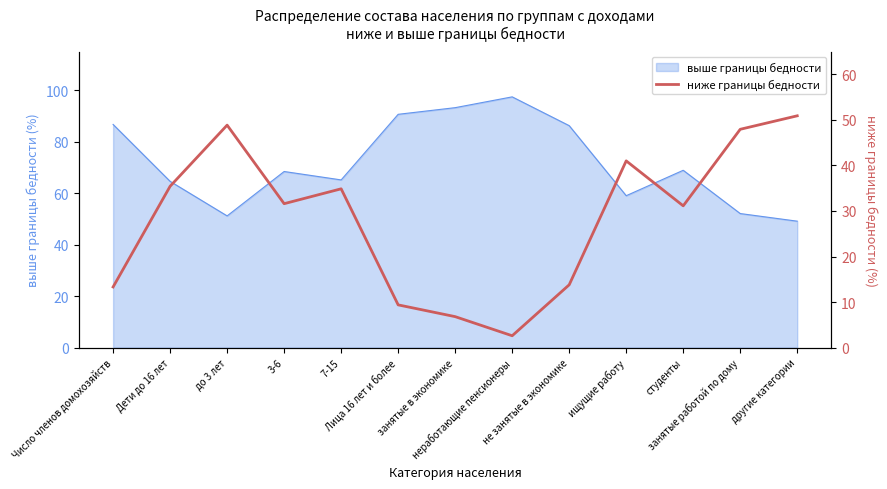

What is the maximum value for выше границы бедности?

97.4